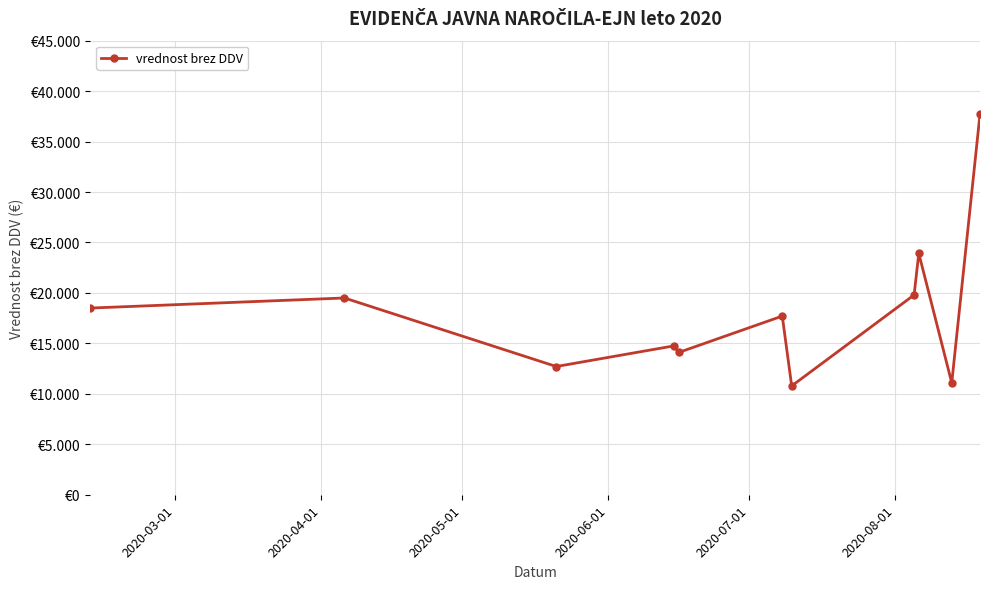

Does the chart have visible grid lines?

Yes